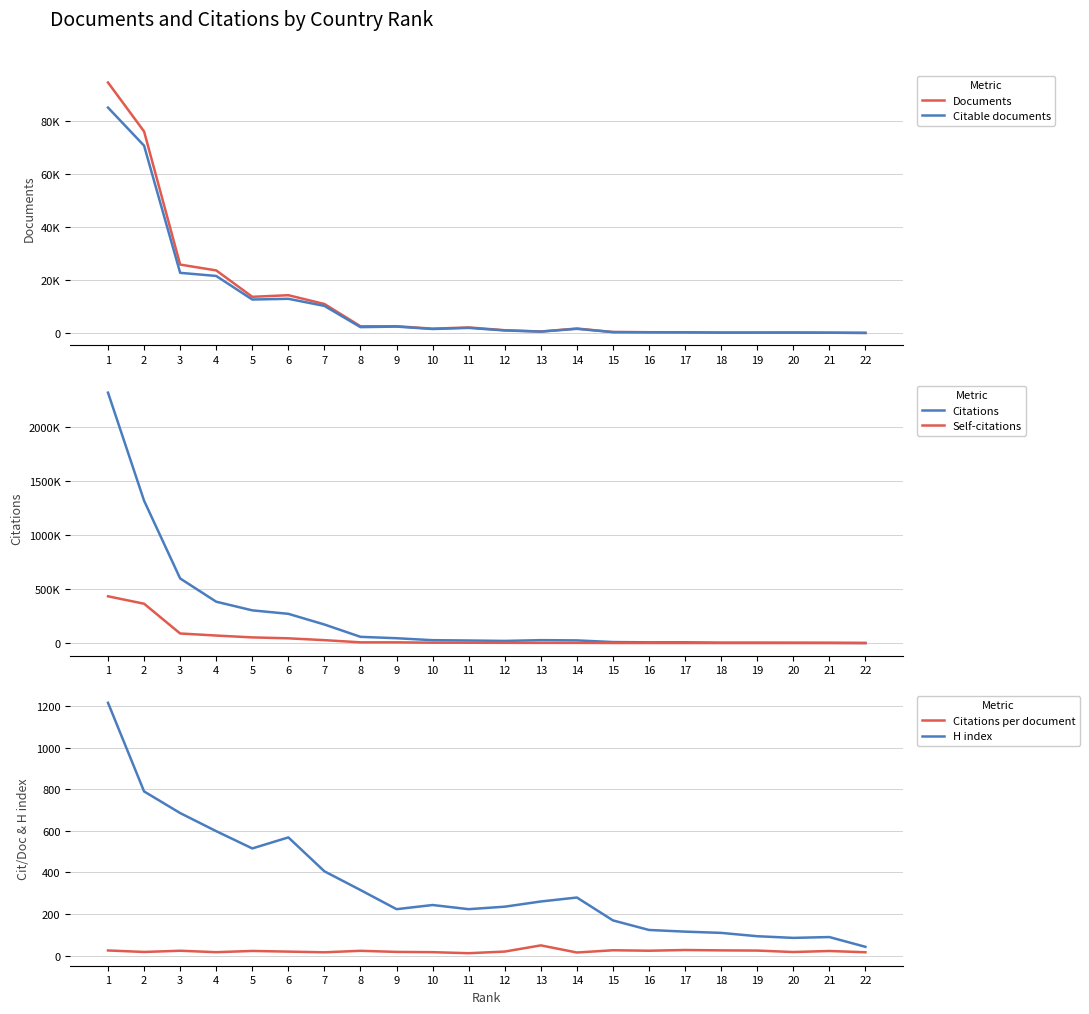

What is the spread (max minus min) of values at 7?

171657.3